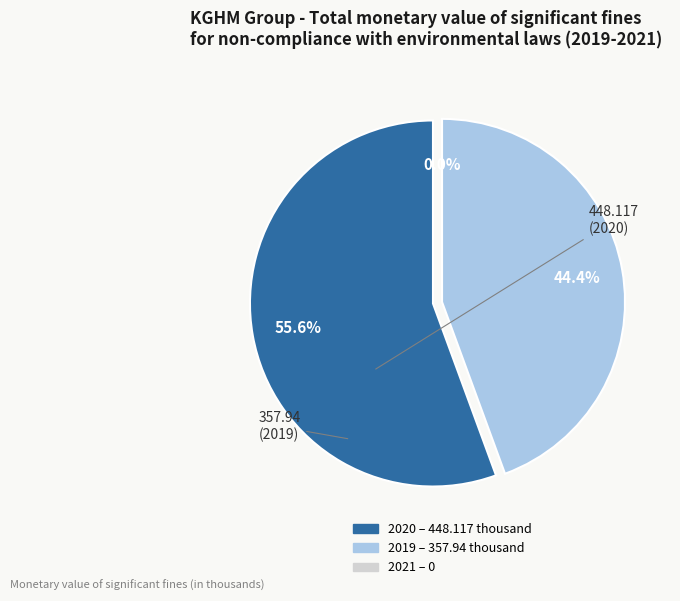

What portion of the pie excludes 2021 Fines (0)?

100.0%